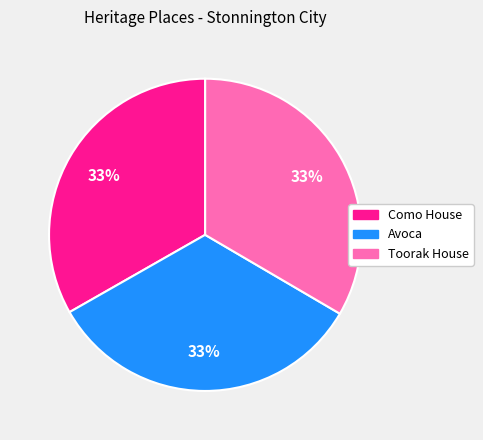

To the nearest percent, what is the combined percentage of Como House and Avoca?

67%